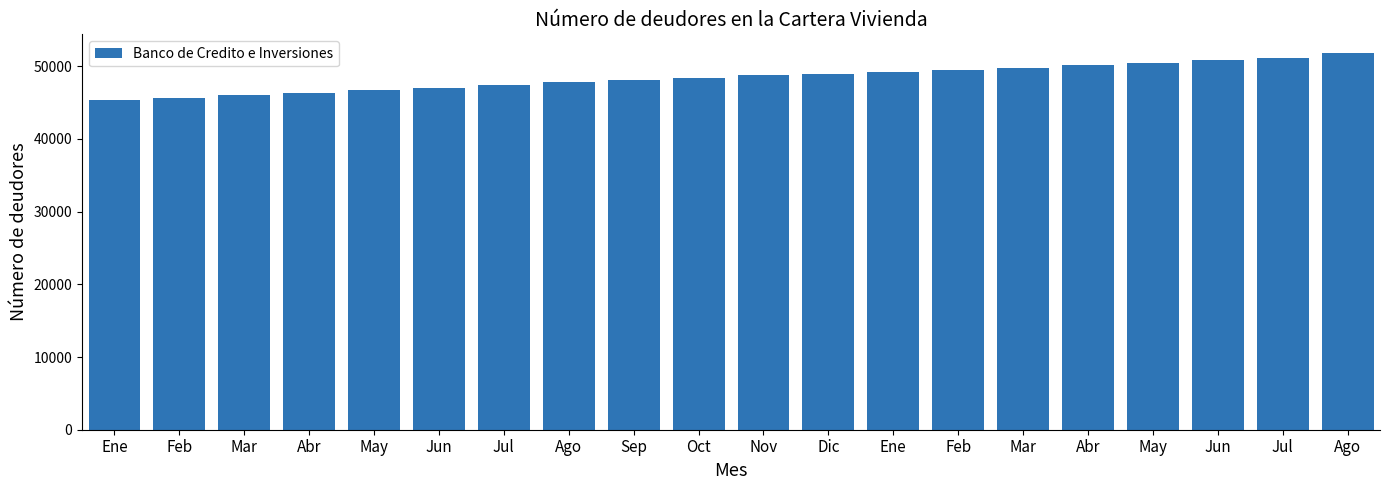

Reading left to right, list all the values displayed in this chart.

45390	45707	45992	46357	46690	47049	47393	47852	48111	48404	48780	48933	49153	49428	49798	50247	50508	50919	51212	51809